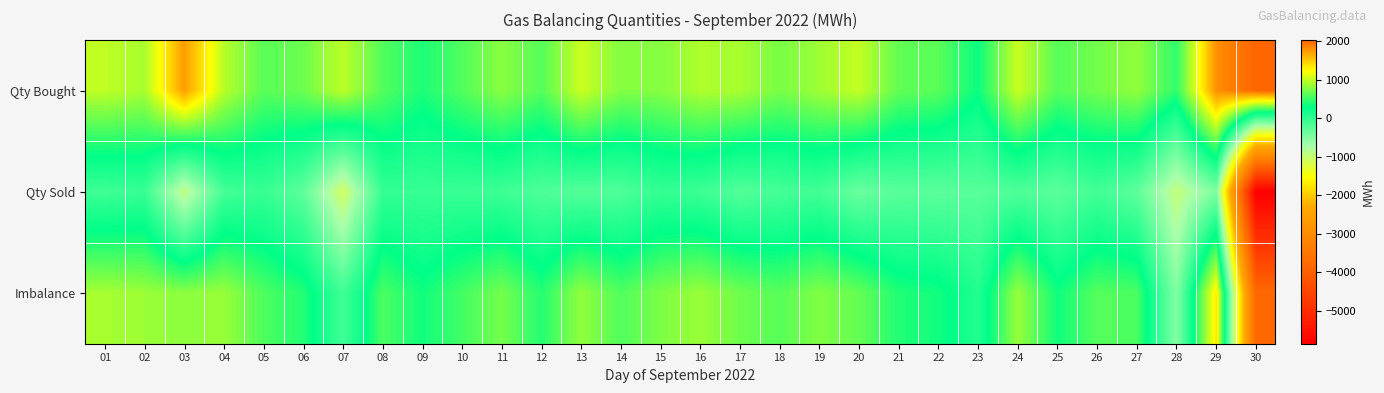

Which series changed the most between 05 and 07?

Qty Sold